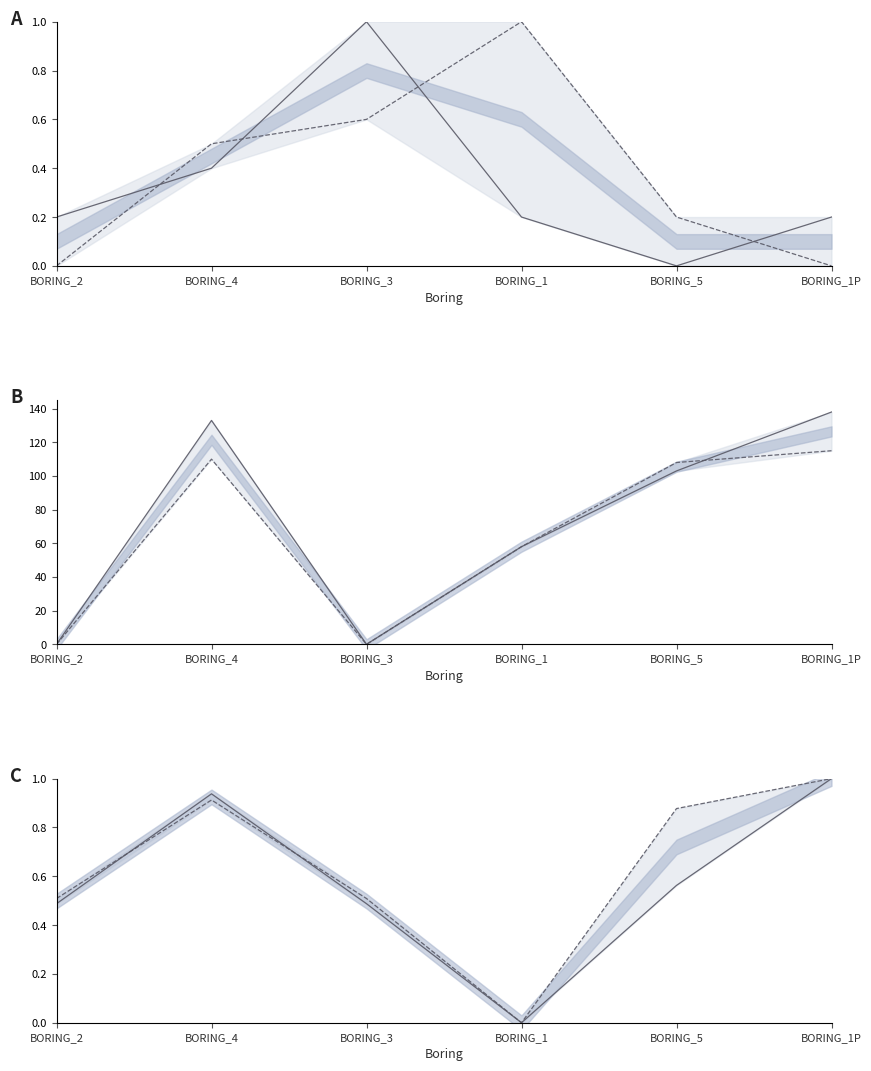

What is the total value across all series at BORING_1P?

255.2